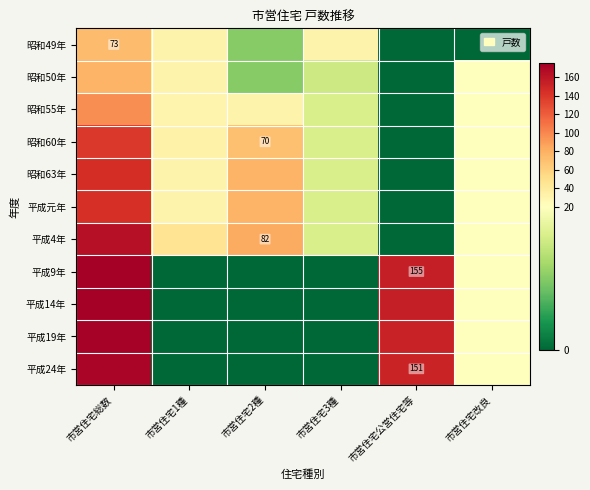

The value of 平成24年 at 市営住宅公営住宅等 is 151. True or false?

True